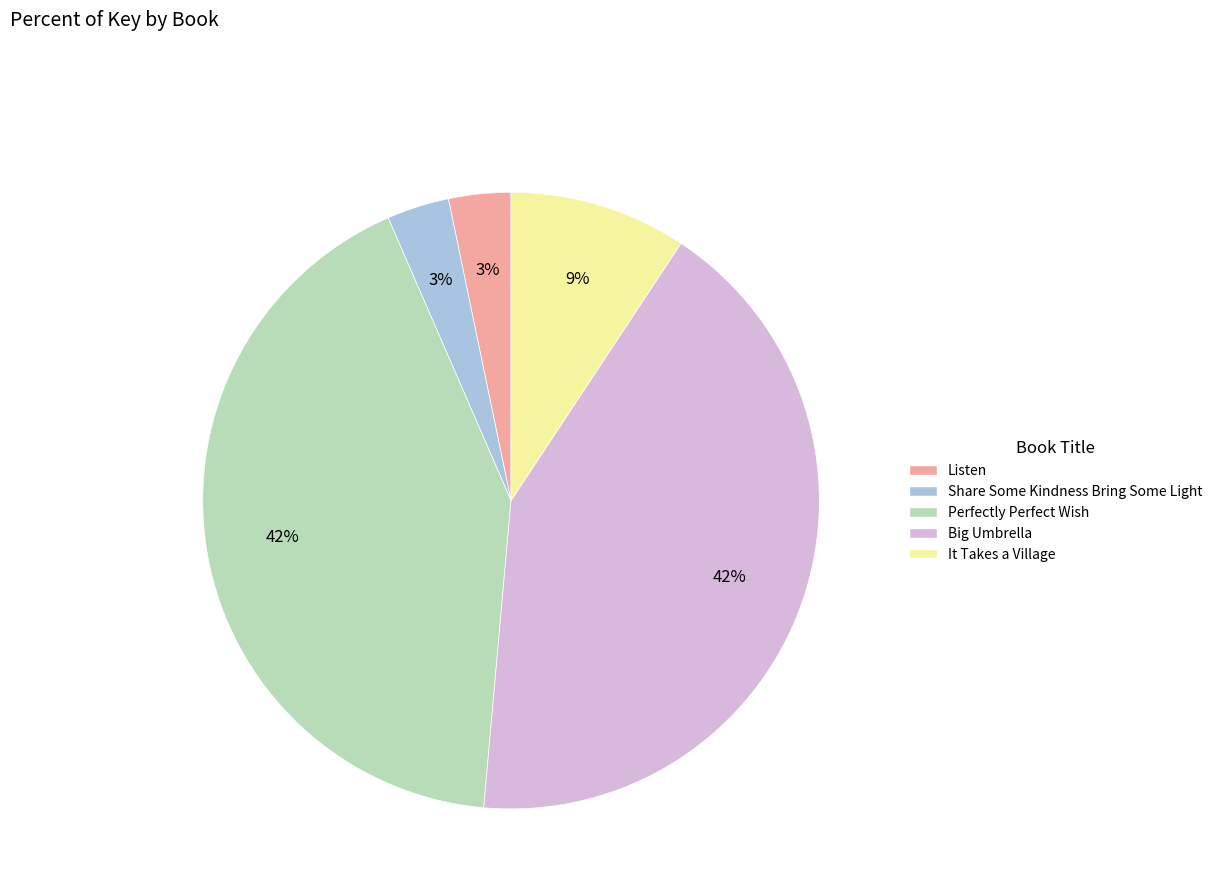

To the nearest percent, what is the average slice percentage?

20%